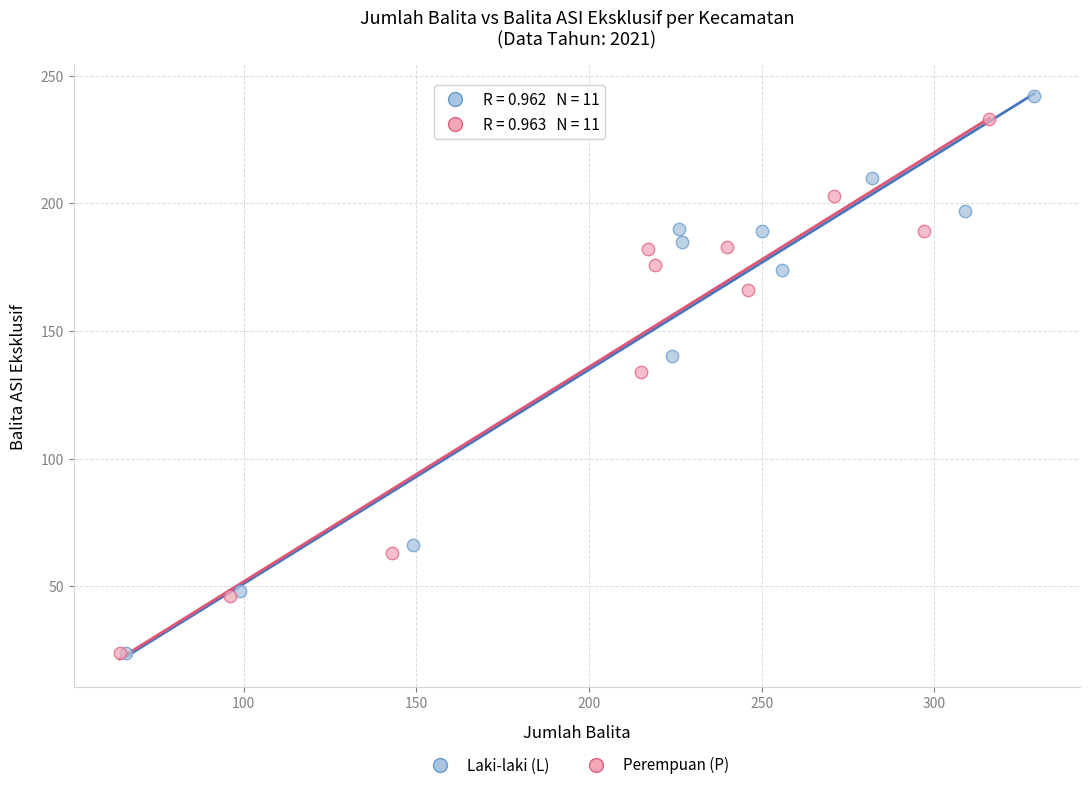

Which series has the widest spread of Y values?

Laki-laki (L)